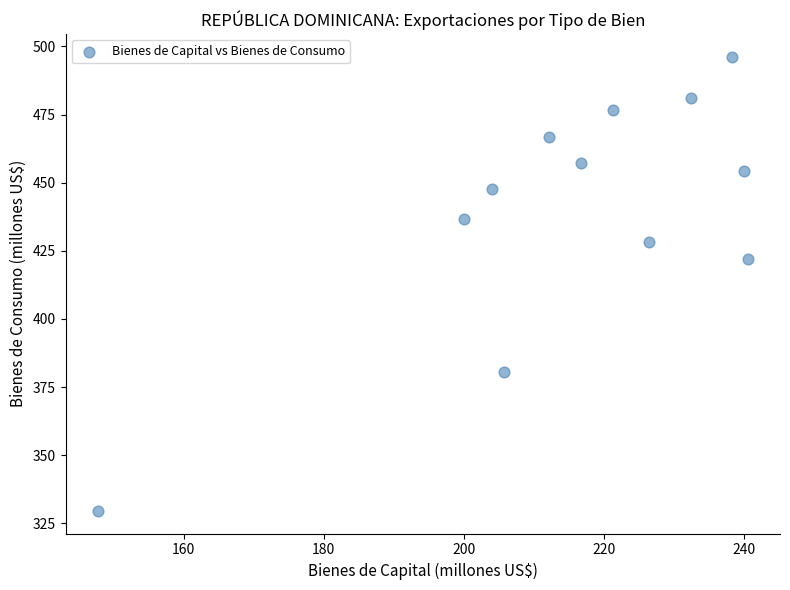

What is the average X value?

215.4